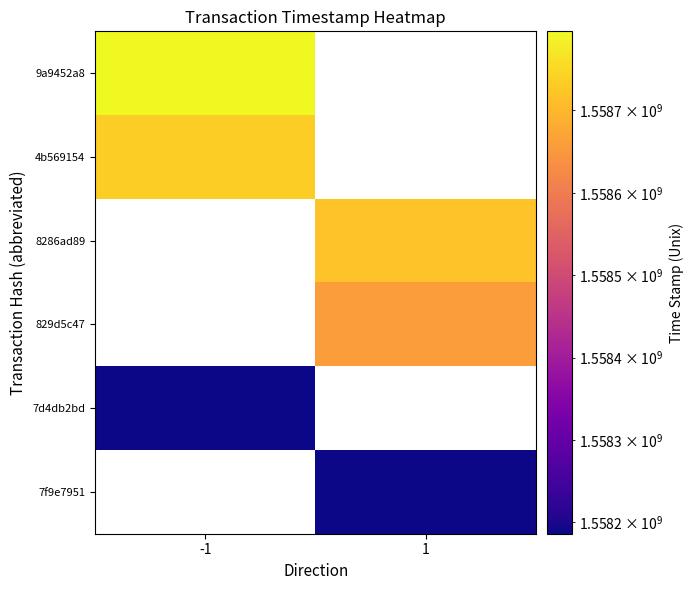

What is the difference between the highest and lowest values at -1?

608731.0